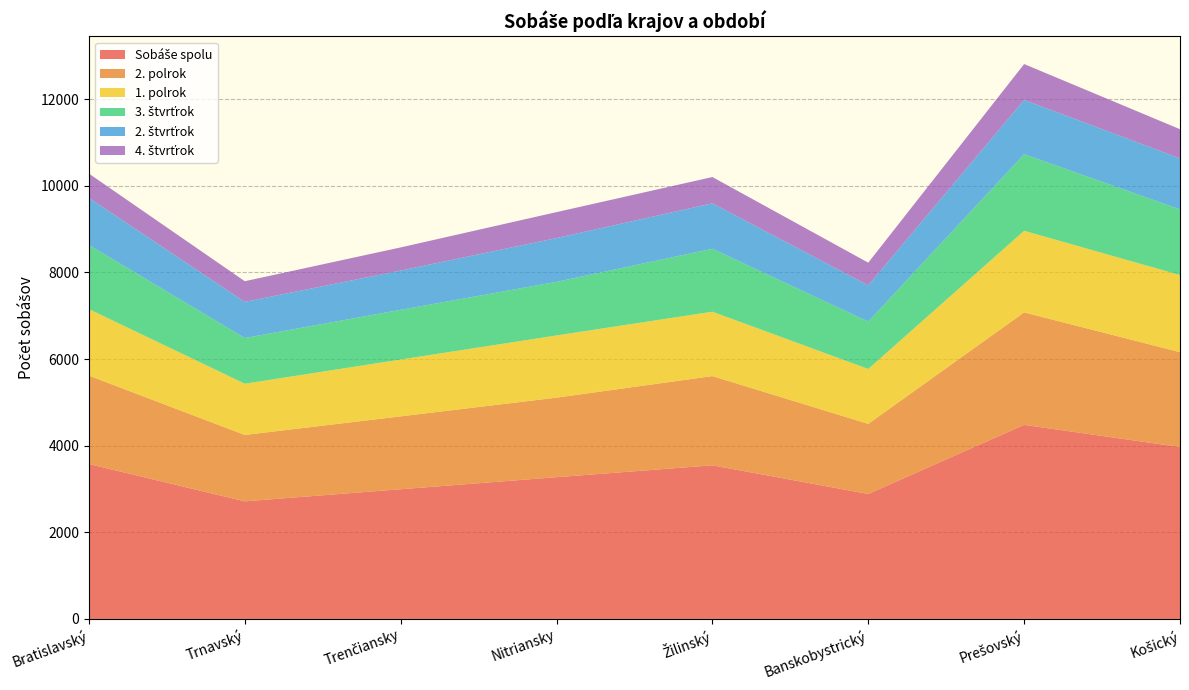

Reading left to right, extract all data points from this chart.

Sobáše spolu: 3576	2715	2994	3272	3546	2885	4480	3969
2. polrok: 2040	1532	1682	1836	2060	1618	2596	2189
1. polrok: 1536	1183	1312	1436	1486	1267	1884	1780
3. štvrťrok: 1480	1055	1148	1237	1453	1094	1768	1516
2. štvrťrok: 1088	834	906	1011	1049	836	1253	1178
4. štvrťrok: 560	477	534	599	607	524	828	673